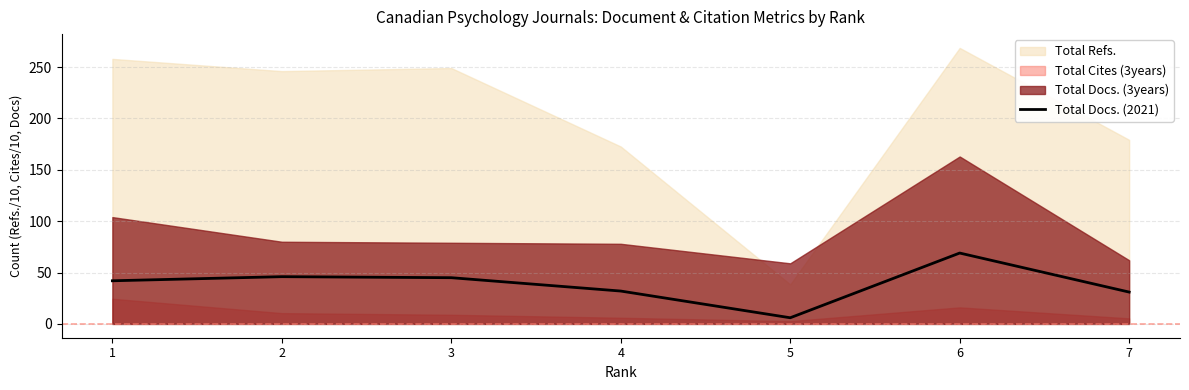

What is the highest value of the Total Docs. (2021) series?

69